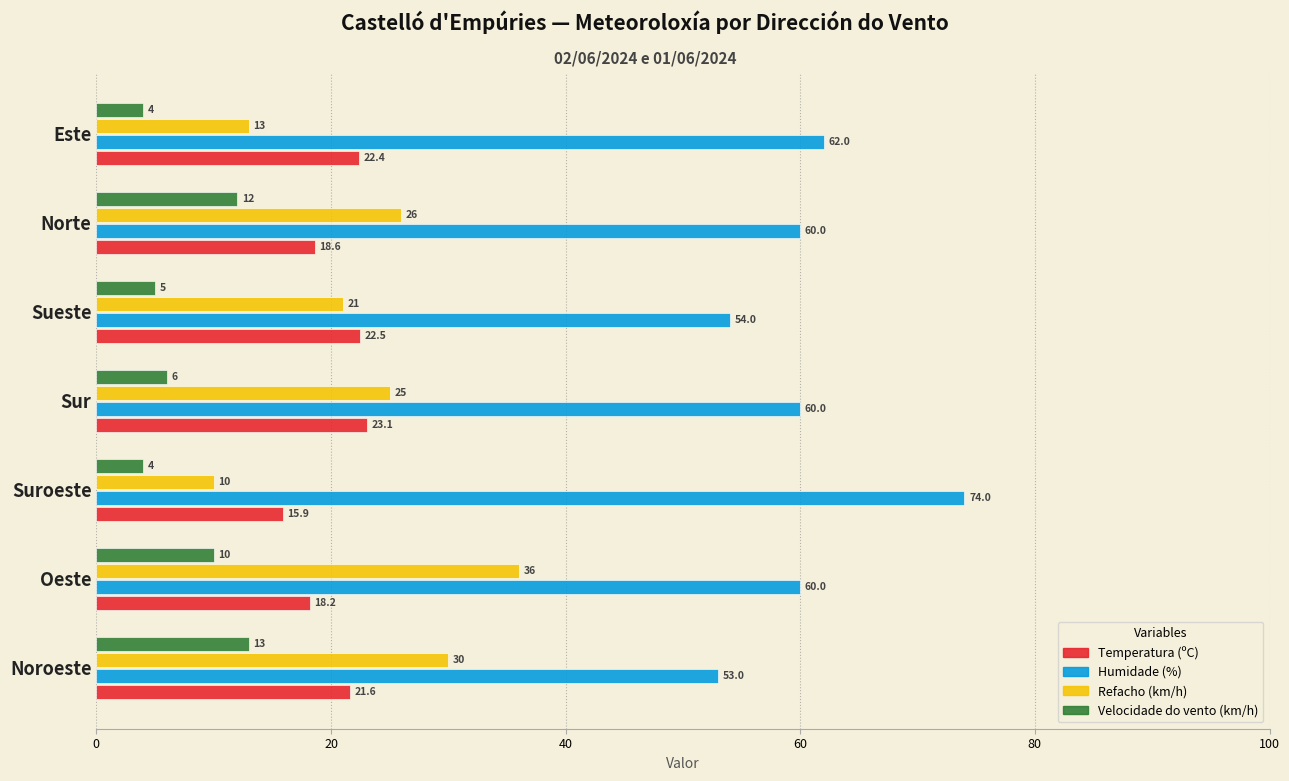

Which series has the largest total across all categories?

Humidade (%)